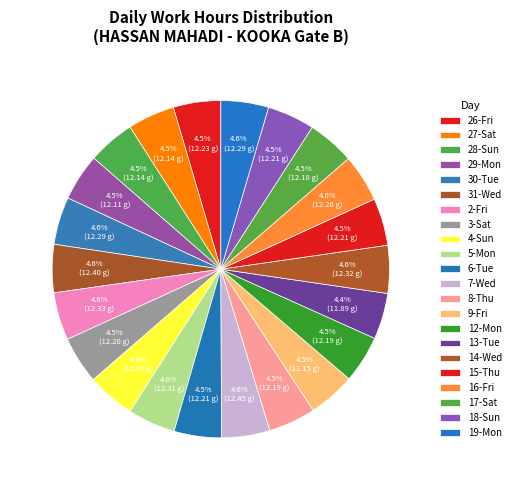

How many slices are in this pie chart?

22